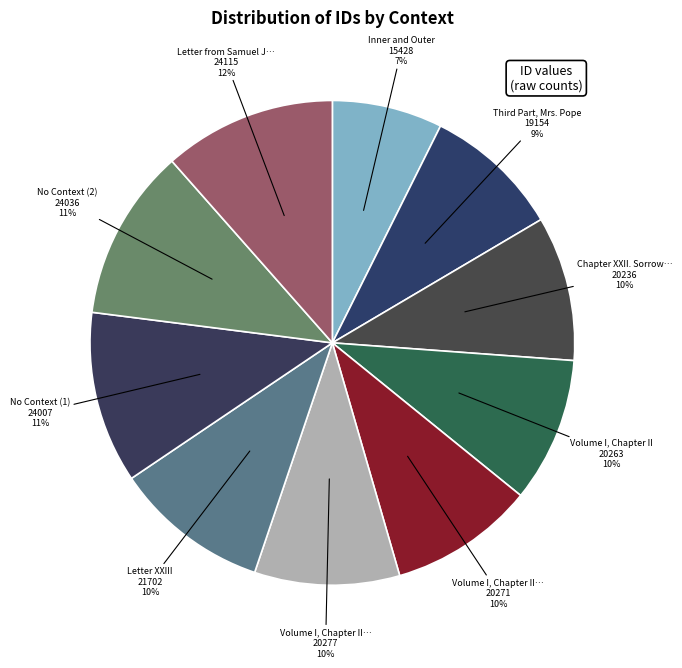

To the nearest percent, what is the average slice percentage?

10%